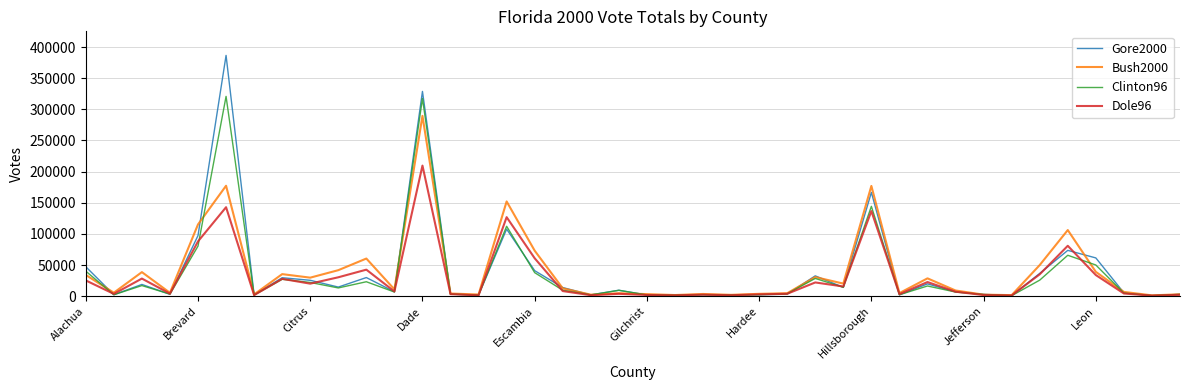

What is the average value of the Bush2000 series?

39978